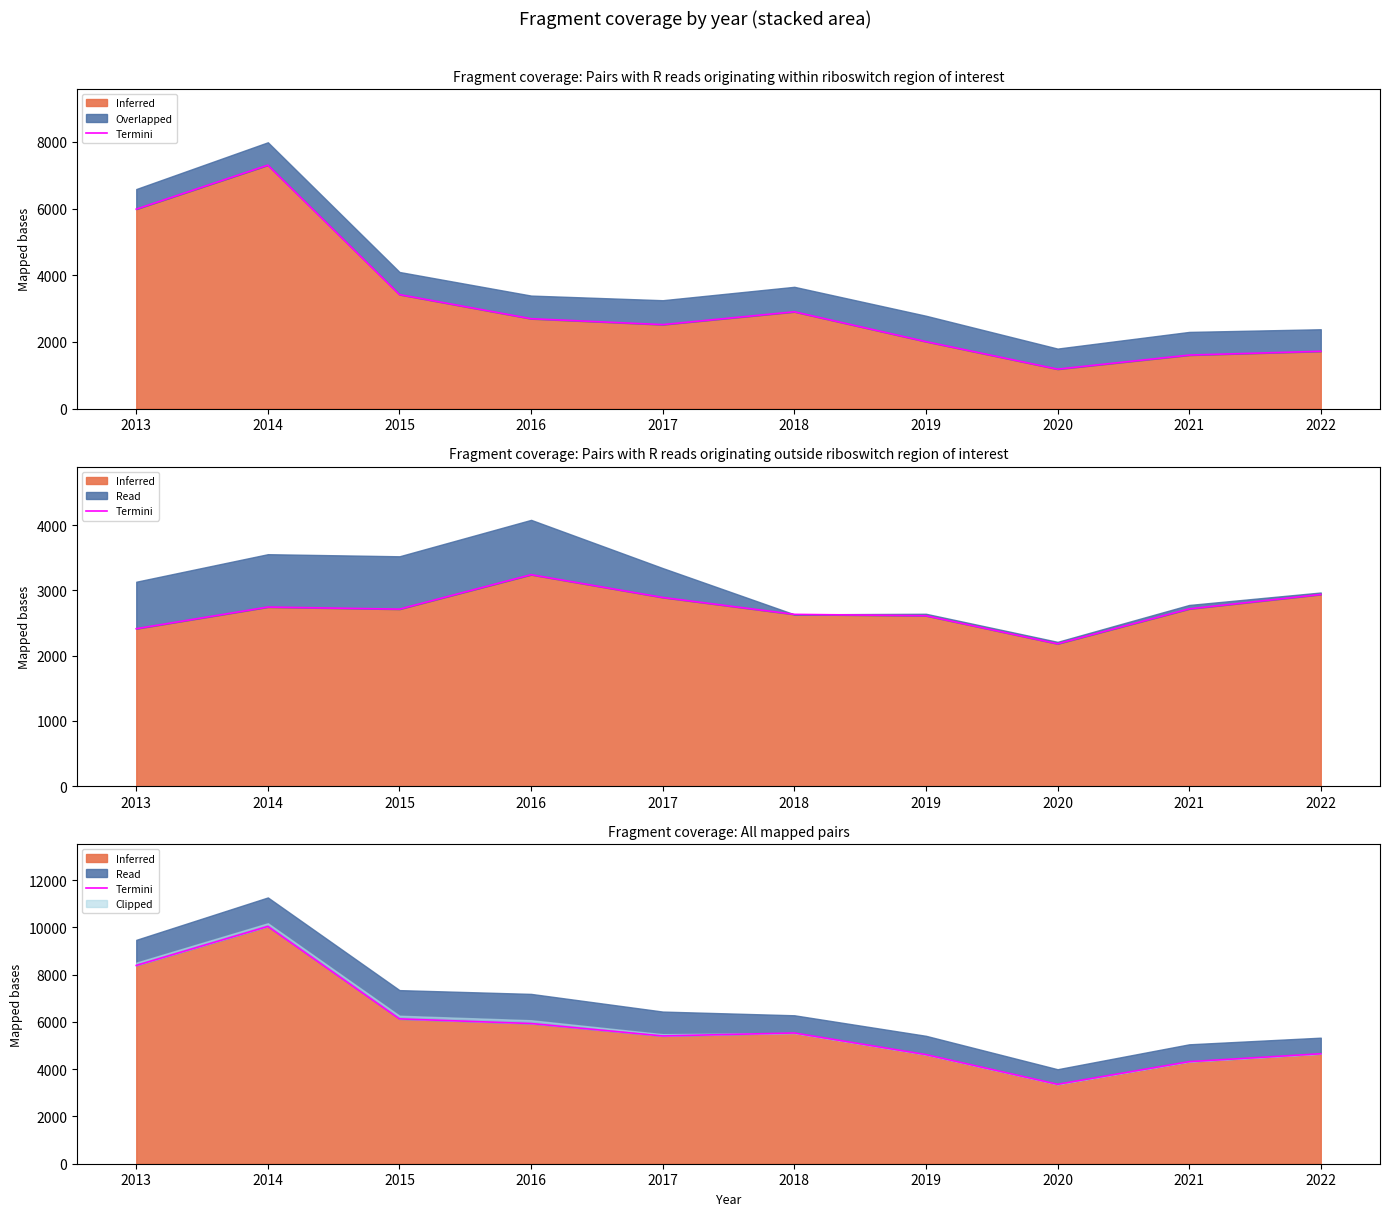

How many lines are shown in the chart?

1